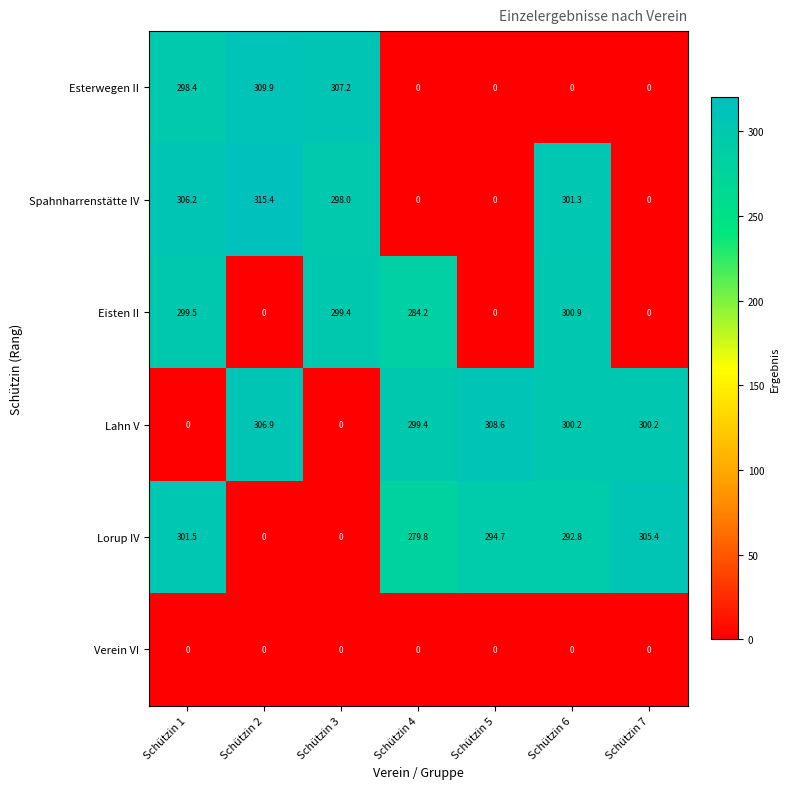

Is it true that Lorup IV equals 154.4 at Schützin 4?

False